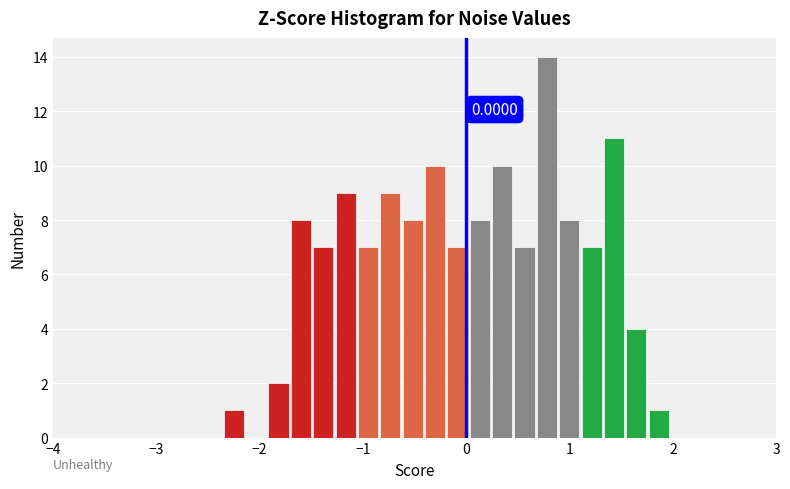

Around what value on the x-axis is the tallest bar? Give the approximate position of its centre, as read against the axis.

0.8